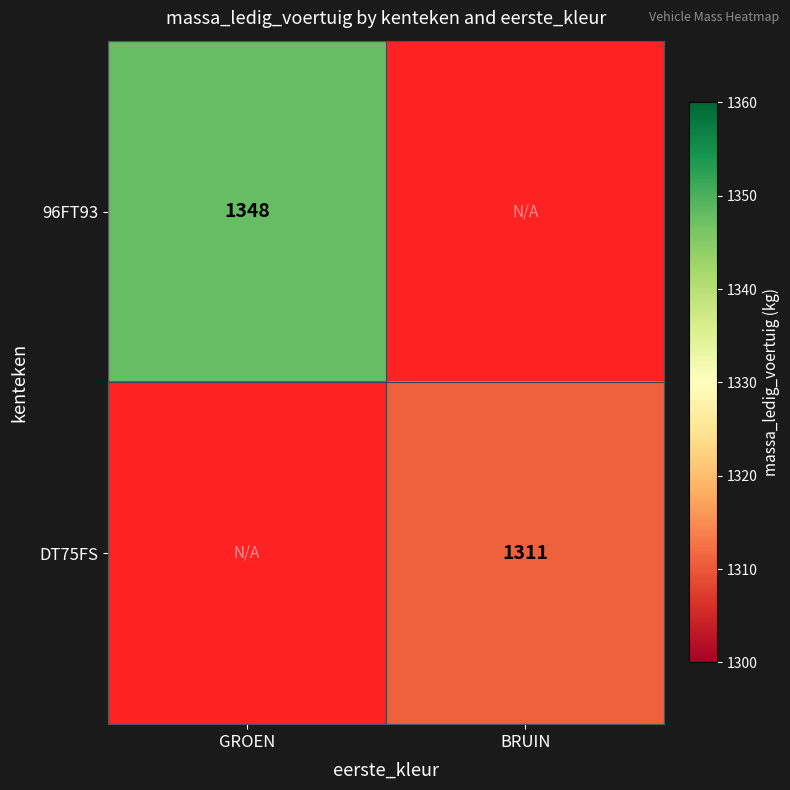

Is it true that 96FT93 equals 320 at GROEN?

False